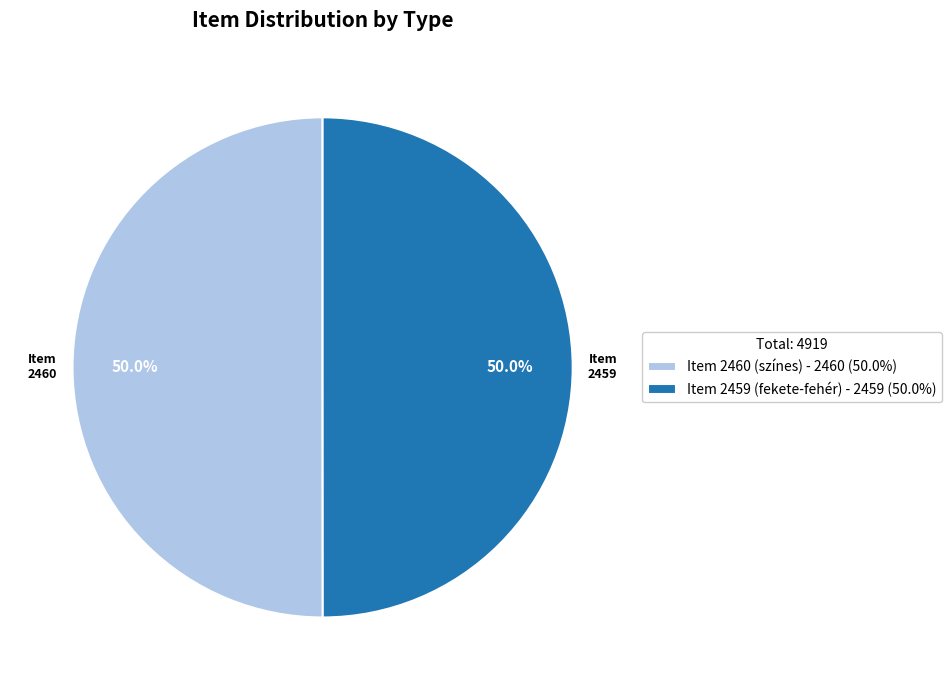

What is the ratio of the value at Item 2459 (fekete-fehér) - 2459 (50.0%) to the value at Item 2460 (színes) - 2460 (50.0%)?

1.0